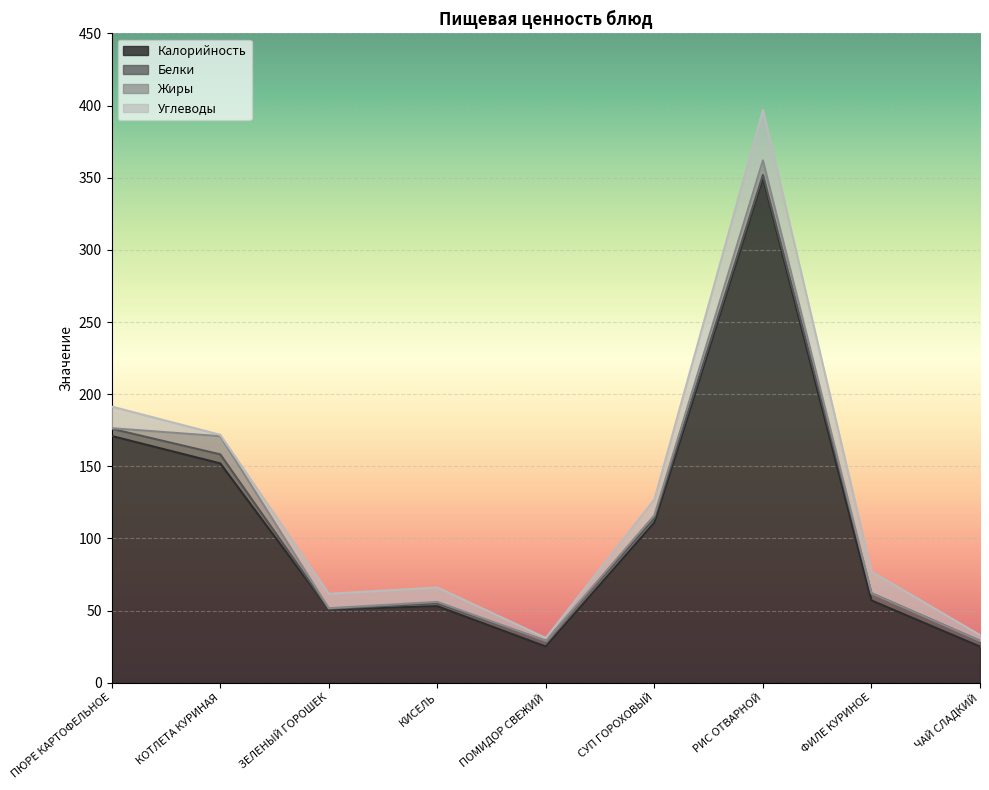

True or false: Жиры and Калорийность cross at least once.

False